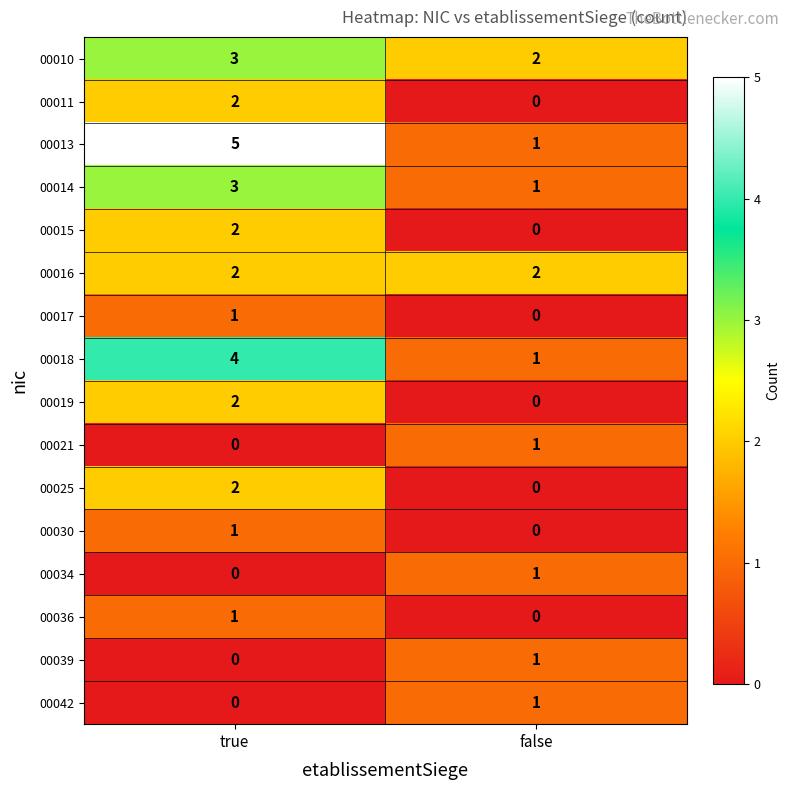

Which series has the largest range (max minus min)?

00013